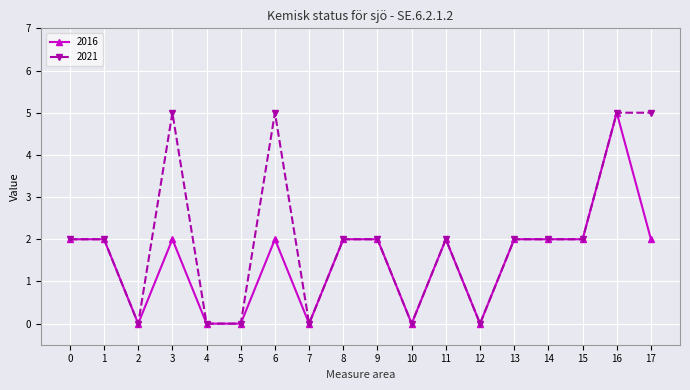

True or false: 2016 has a value of 2 at 0.

True